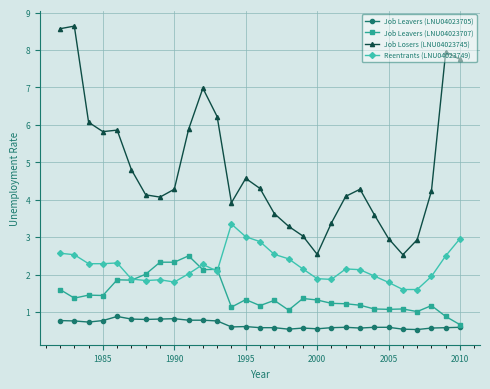

What is the value of the Job Leavers (LNU04023707) point at the 21st from the left?

1.2